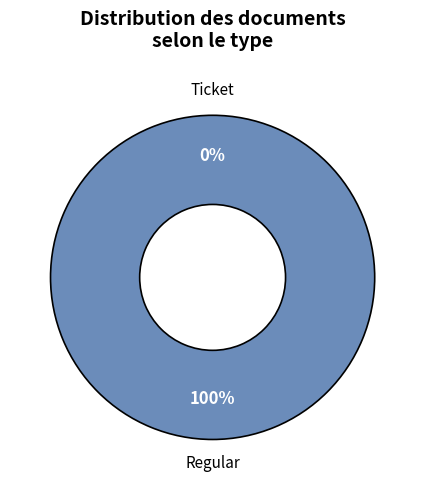

What percentage is the Regular slice, to the nearest percent?

100%